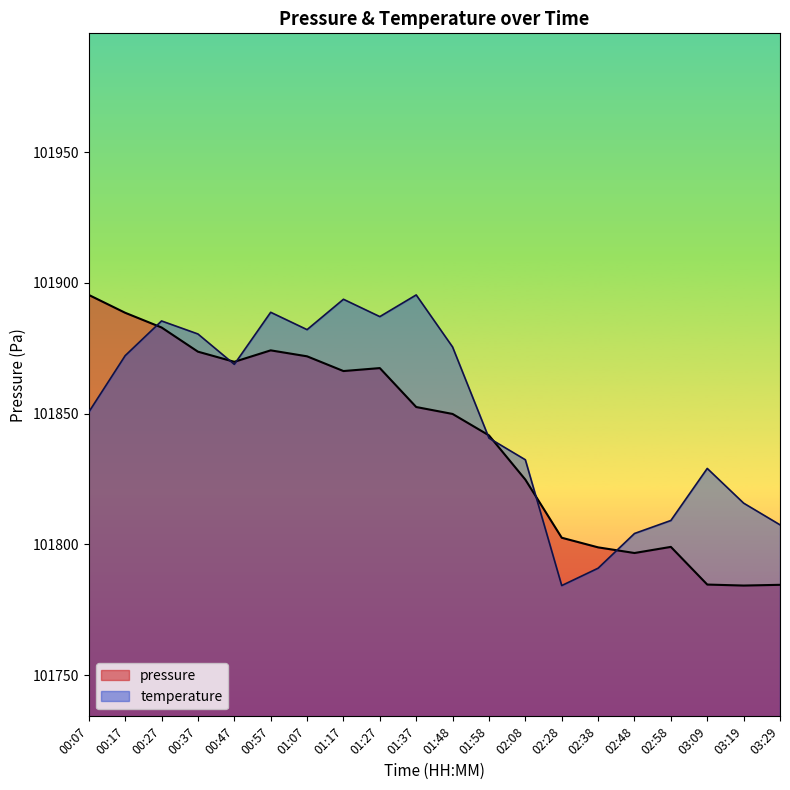

At which label is pressure closest to 101839?

01:58